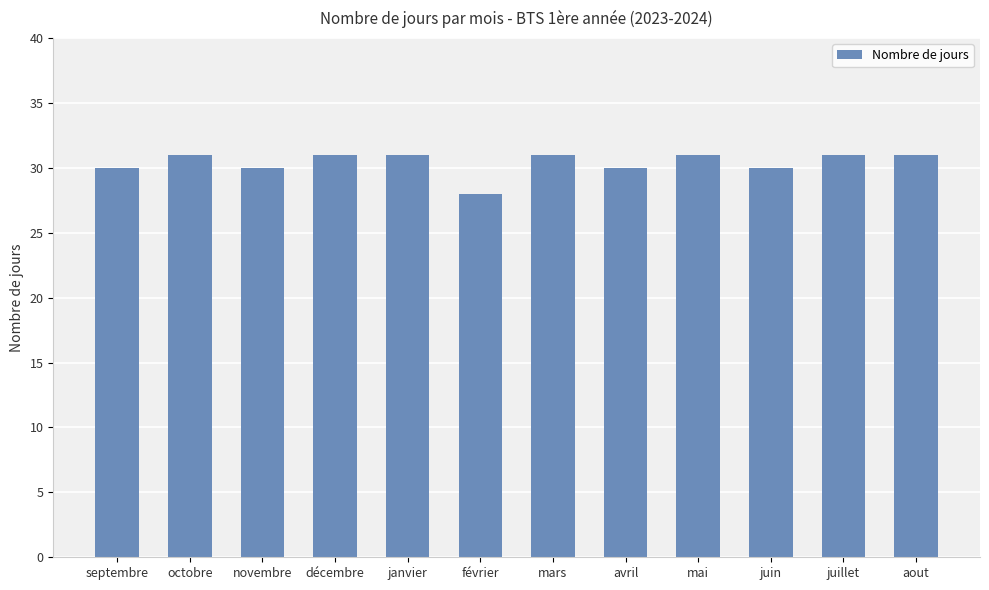

Between octobre and septembre, which is larger?

octobre